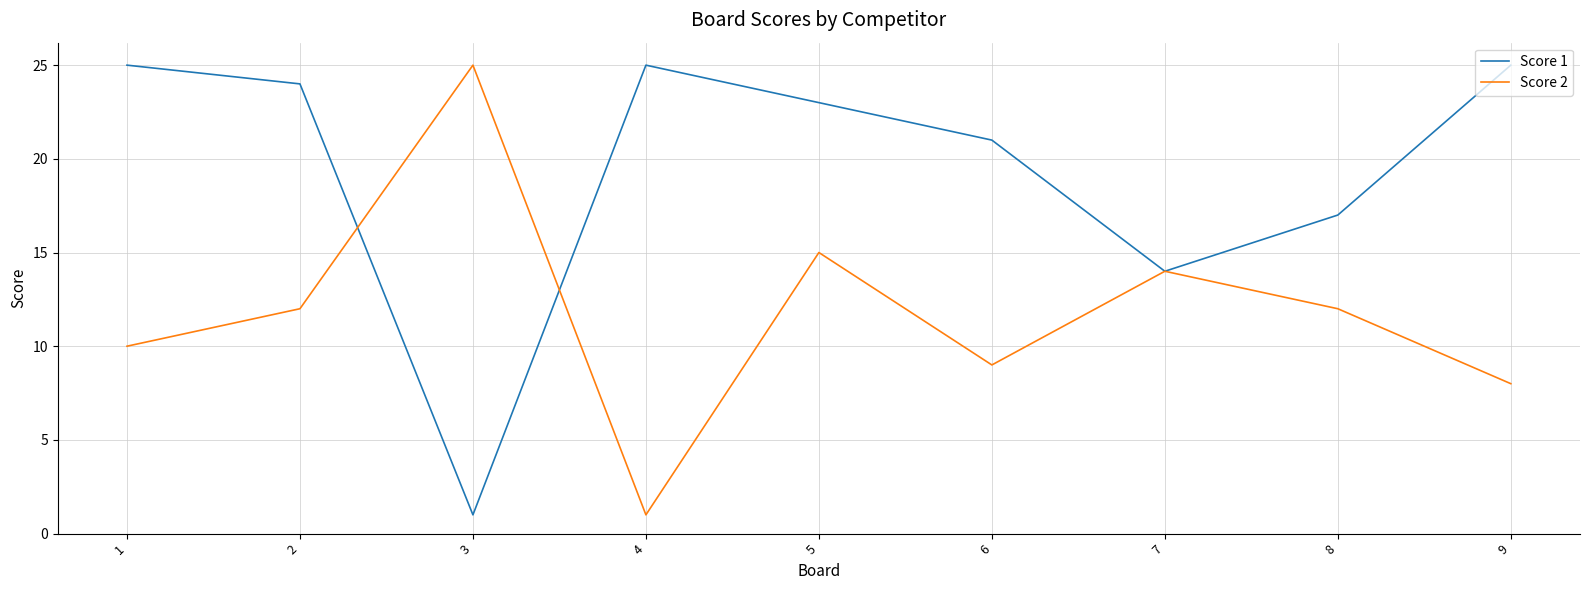

How many lines are shown in the chart?

2